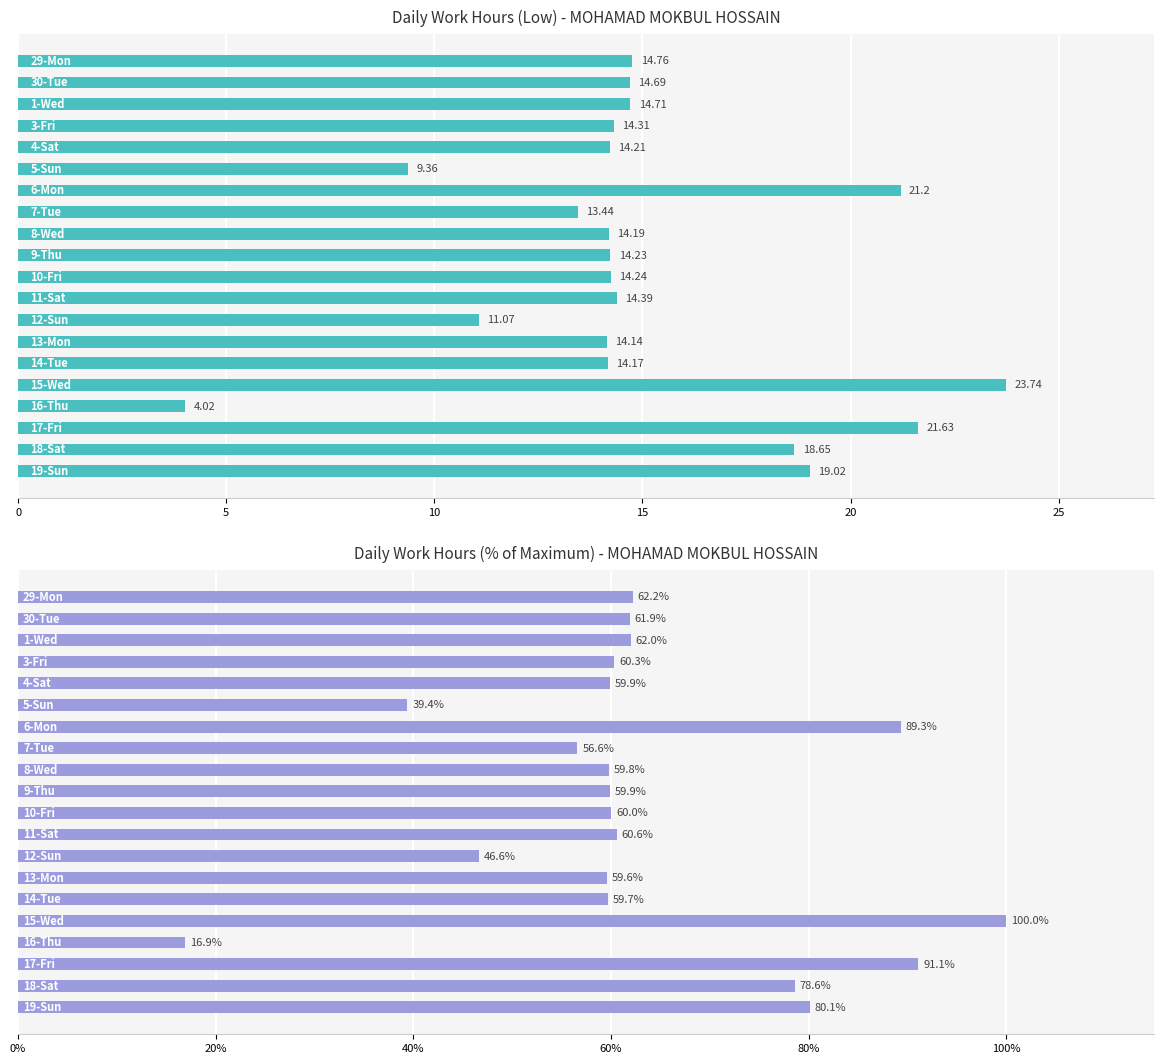

What is the average value of the Low (Hours) series?

15.0